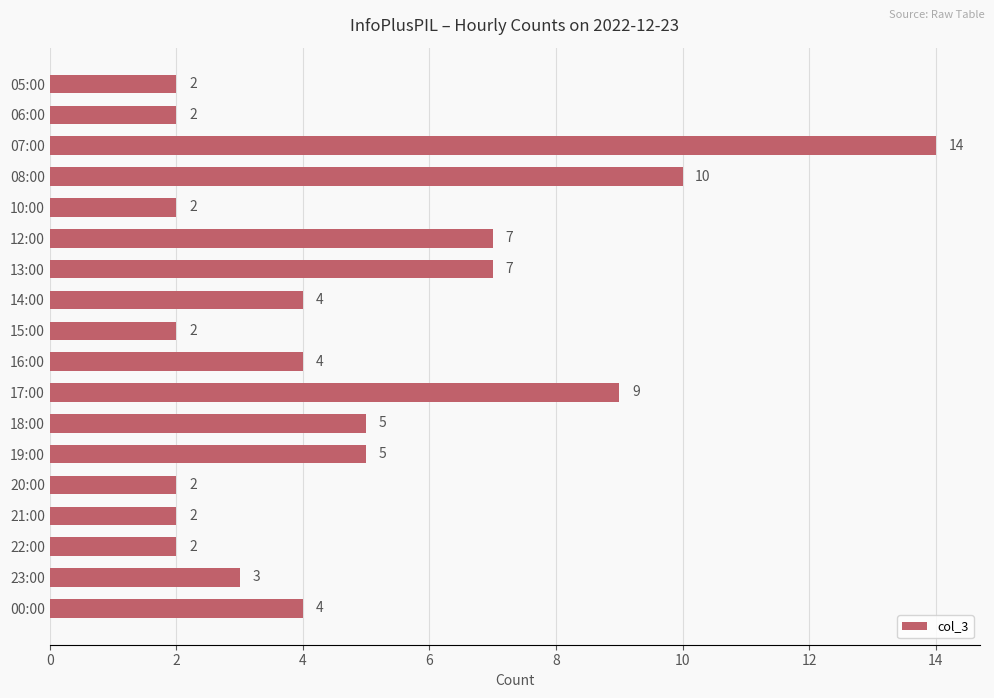

What is the sum of all values?

86